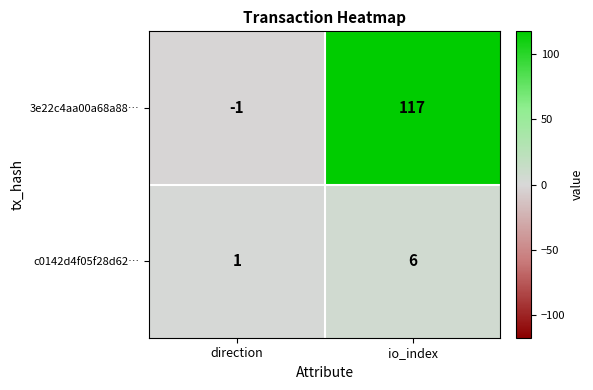

Reading left to right, extract all data points from this chart.

3e22c4aa00a68a88…: -1	117
c0142d4f05f28d62…: 1	6